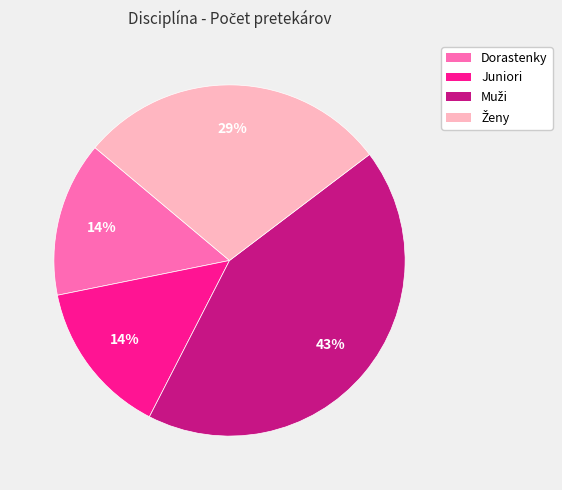

To the nearest percent, what is the average slice percentage?

25%